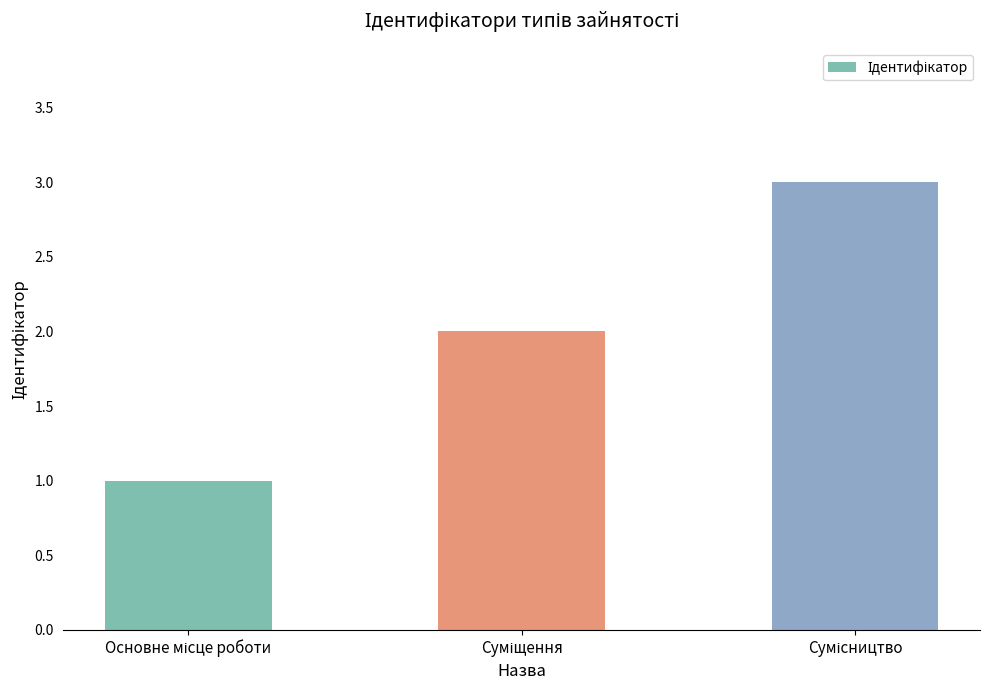

What is the maximum value shown in the chart?

3